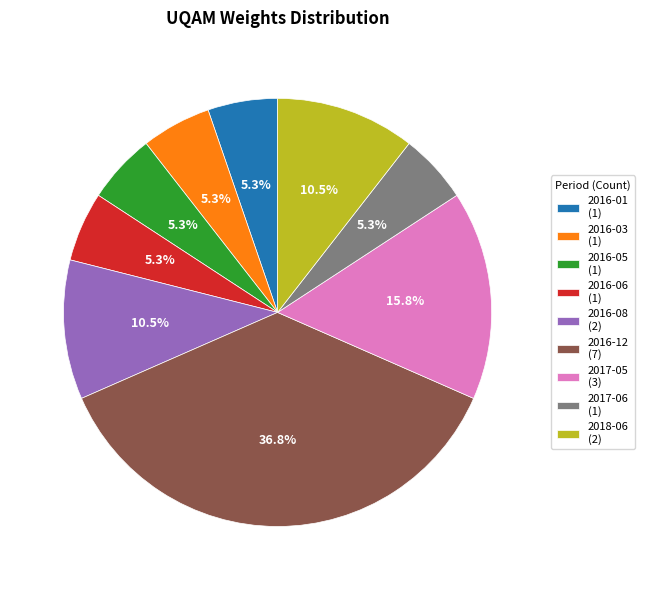

Does any single category account for the majority?

No